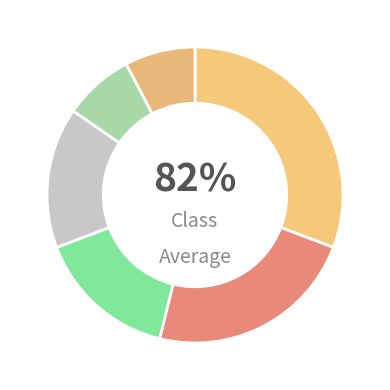

Does any single category account for the majority?

No